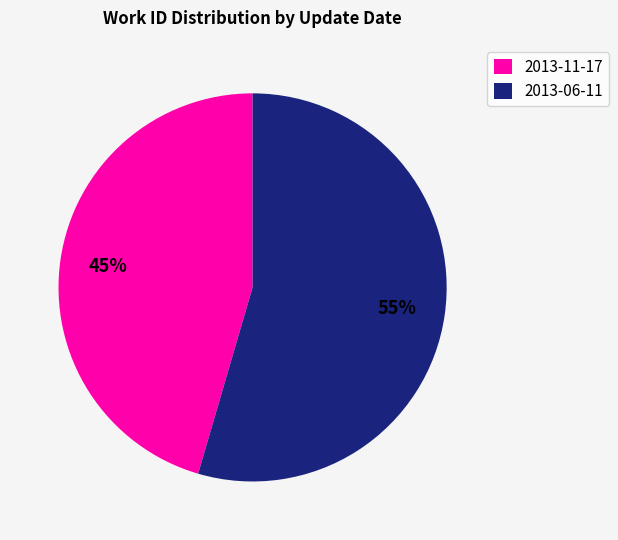

Is it true that 2013-11-17 is 55% of the pie?

False